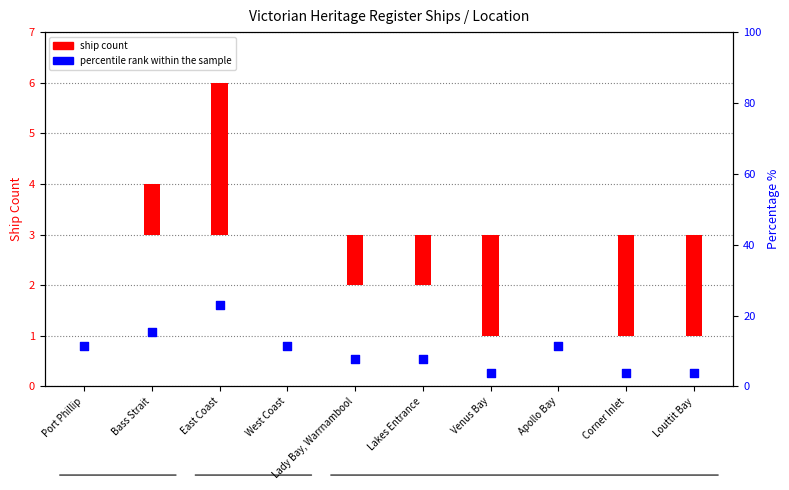

At which category is the sum across all series the highest?

East Coast